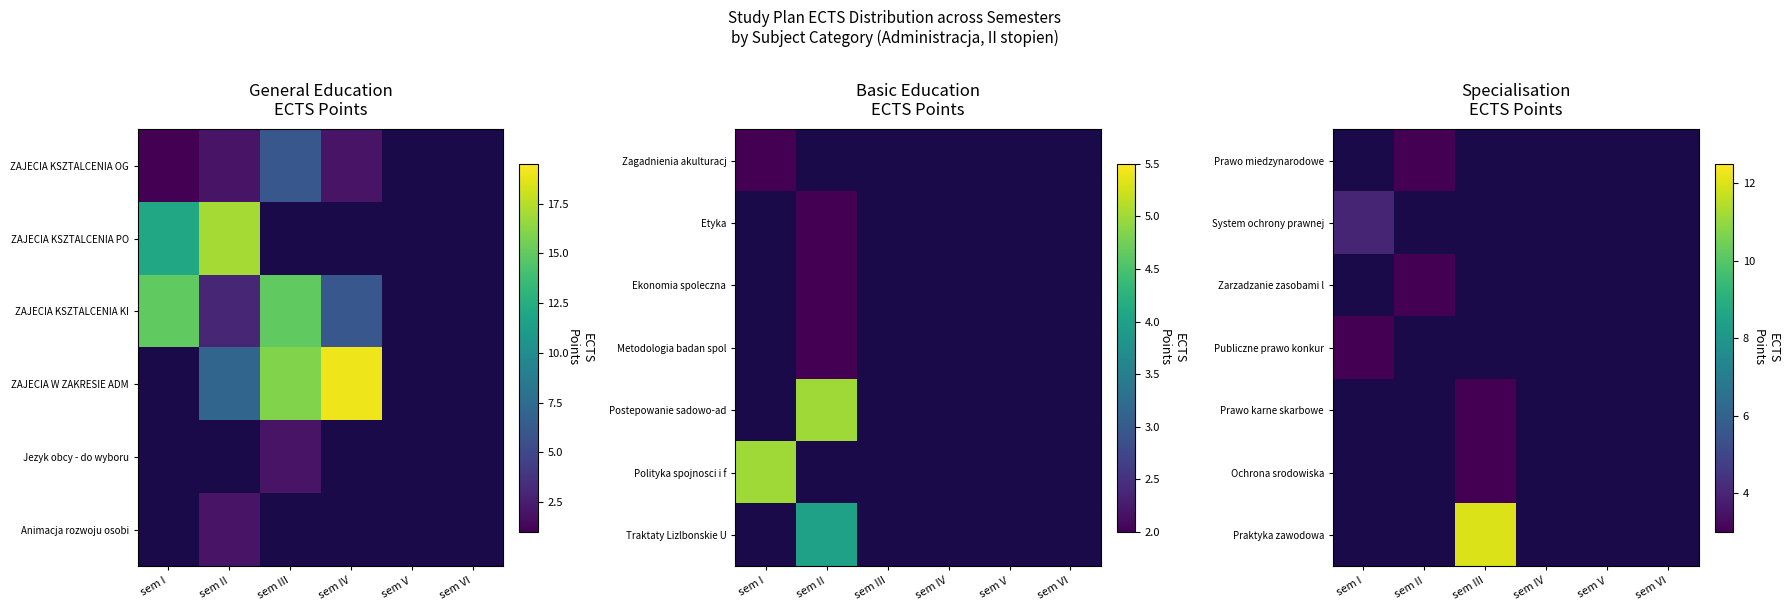

At which label does Zarzadzanie zasobami l reach its peak?

sem I